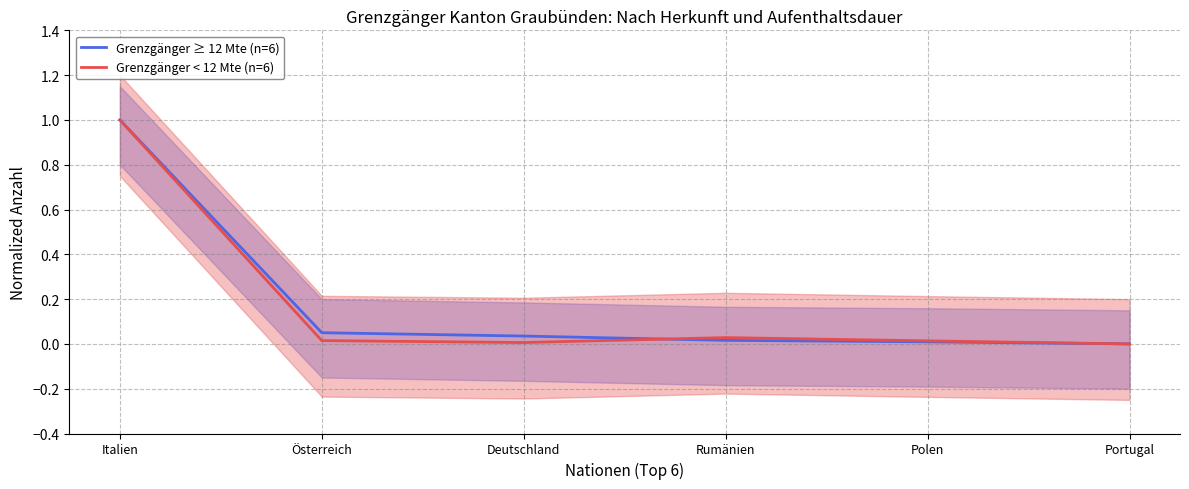

What is the difference between the maximum and second lowest values in the Grenzgänger ≥ 12 Mte (n=6) series?

1.0